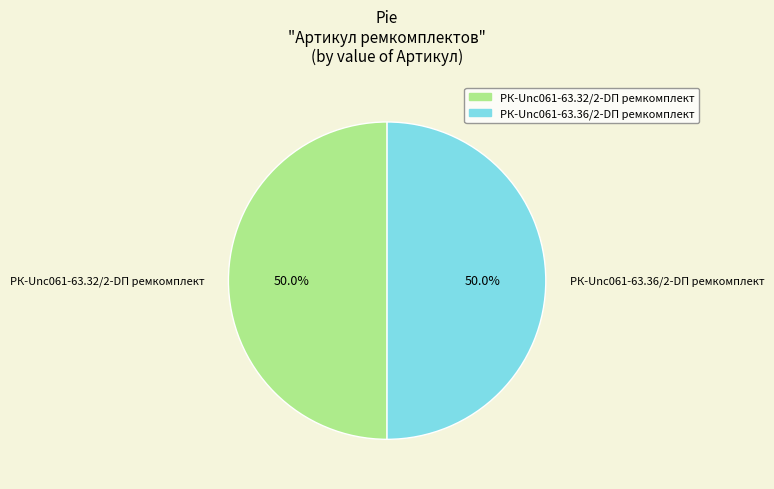

Do РК-Unc061-63.32/2-DП ремкомплект and РК-Unc061-63.36/2-DП ремкомплект together represent more than half of the pie?

Yes